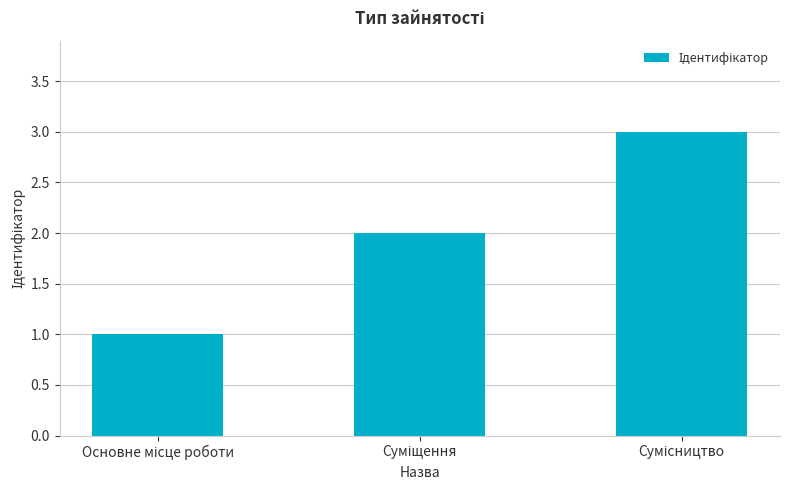

What is the maximum value shown in the chart?

3